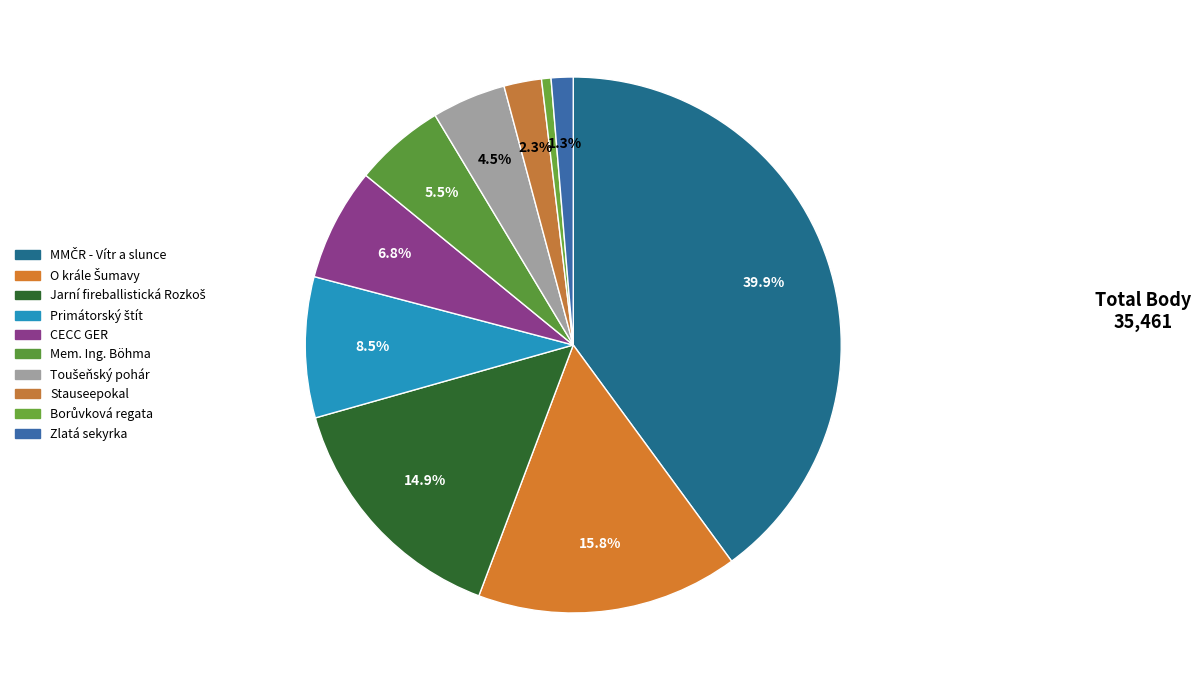

What percentage do MMČR - Vítr a slunce and Zlatá sekyrka together represent?

41.3%